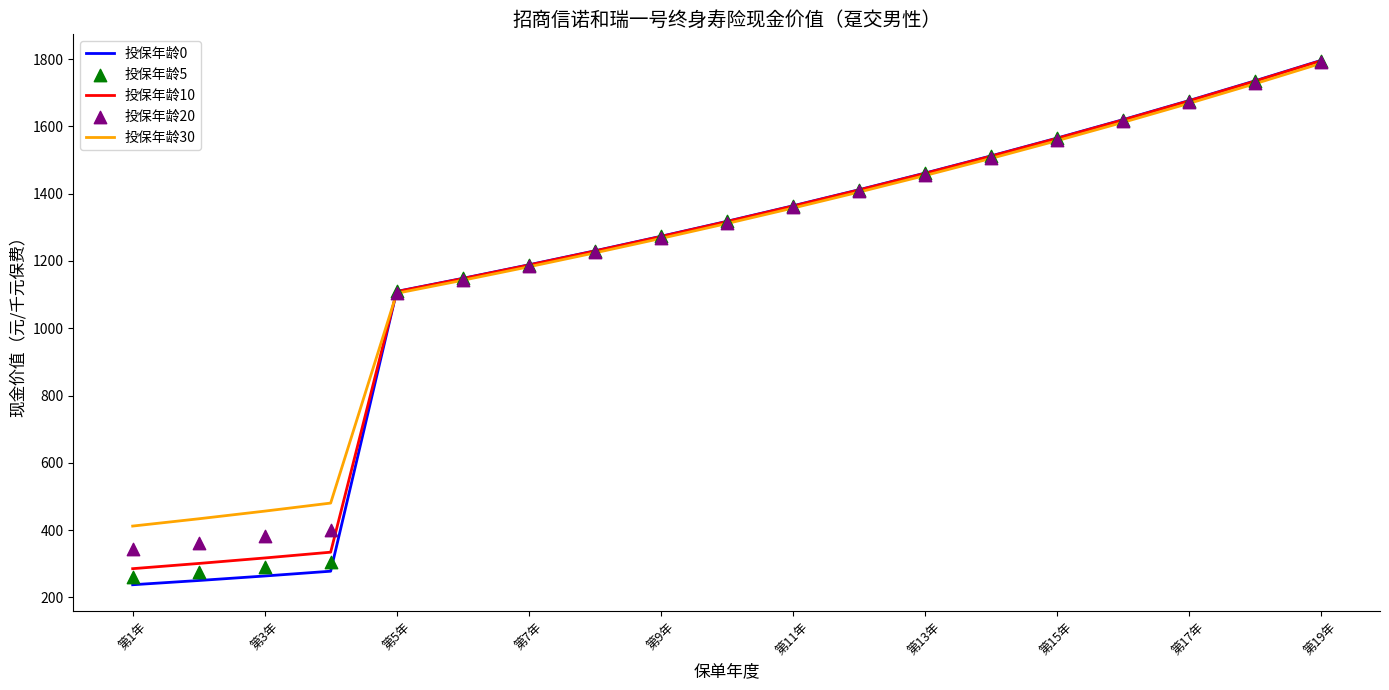

Which series has the largest Y range (max minus min)?

投保年龄0